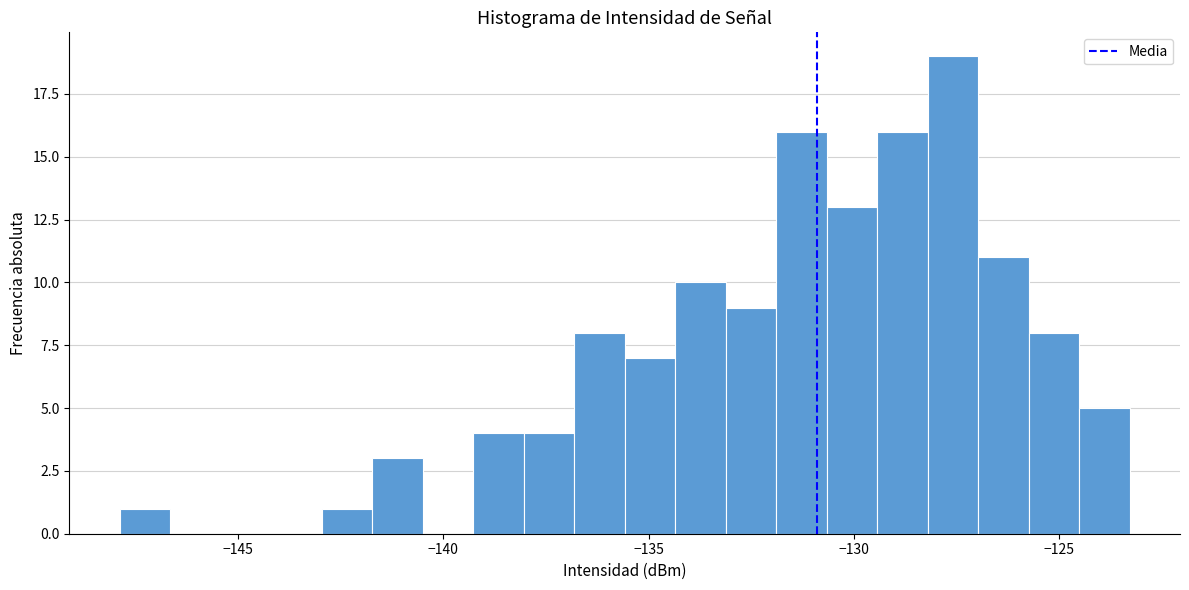

Around what value on the x-axis is the tallest bar? Give the approximate position of its centre, as read against the axis.

-127.5